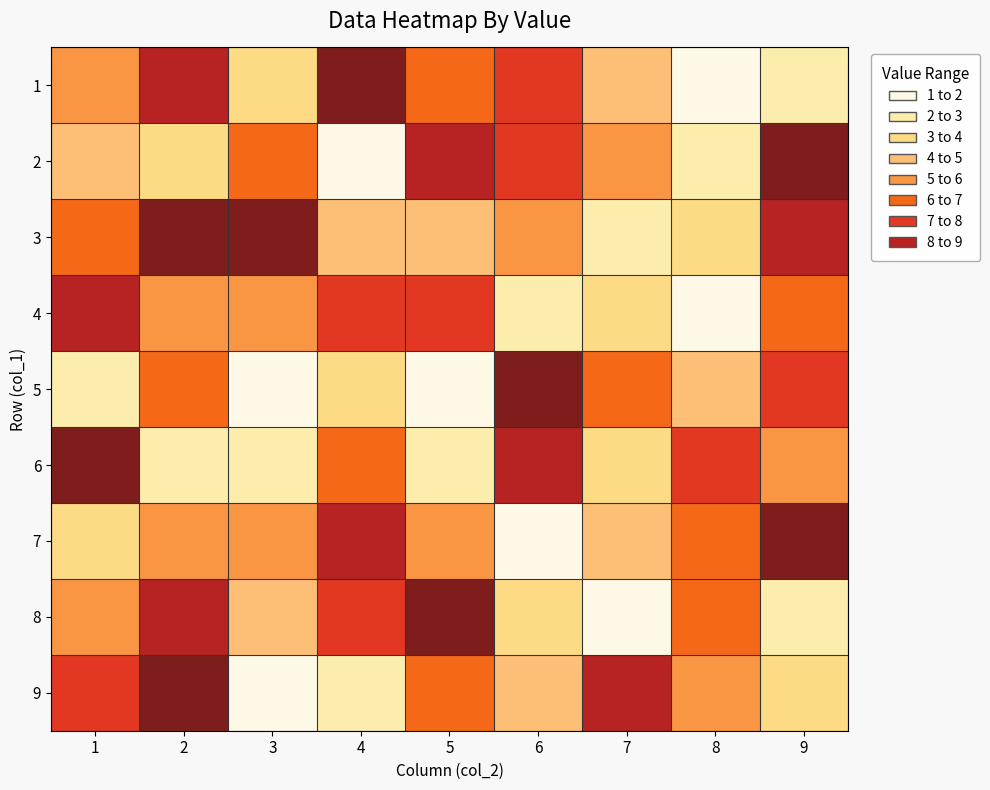

What is the total value across all series at 2?

55